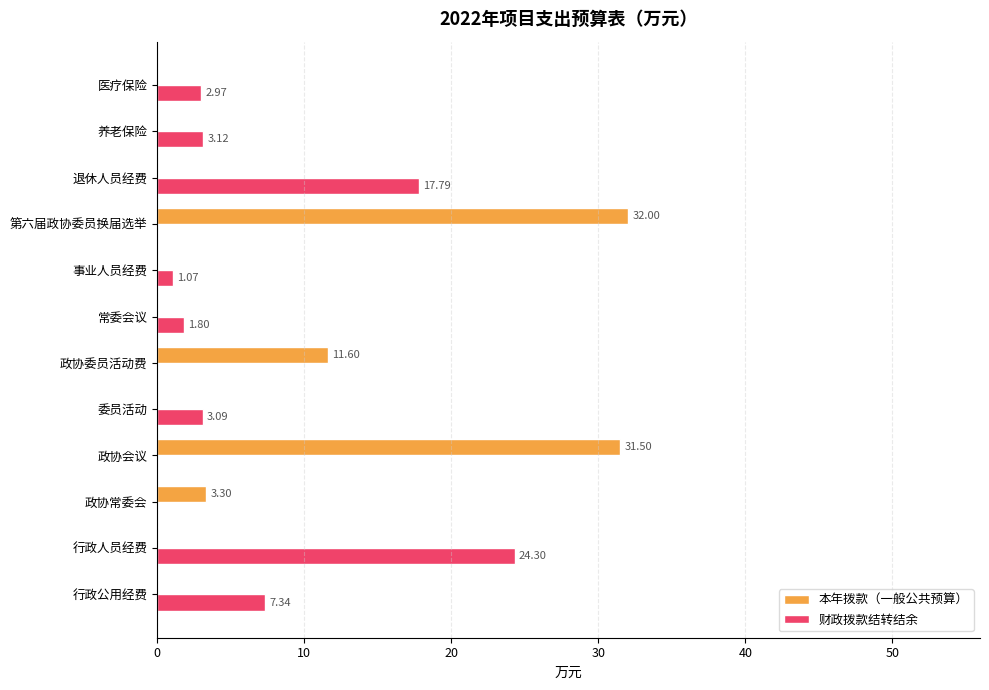

Which label corresponds to the largest value in the chart?

第六届政协委员换届选举